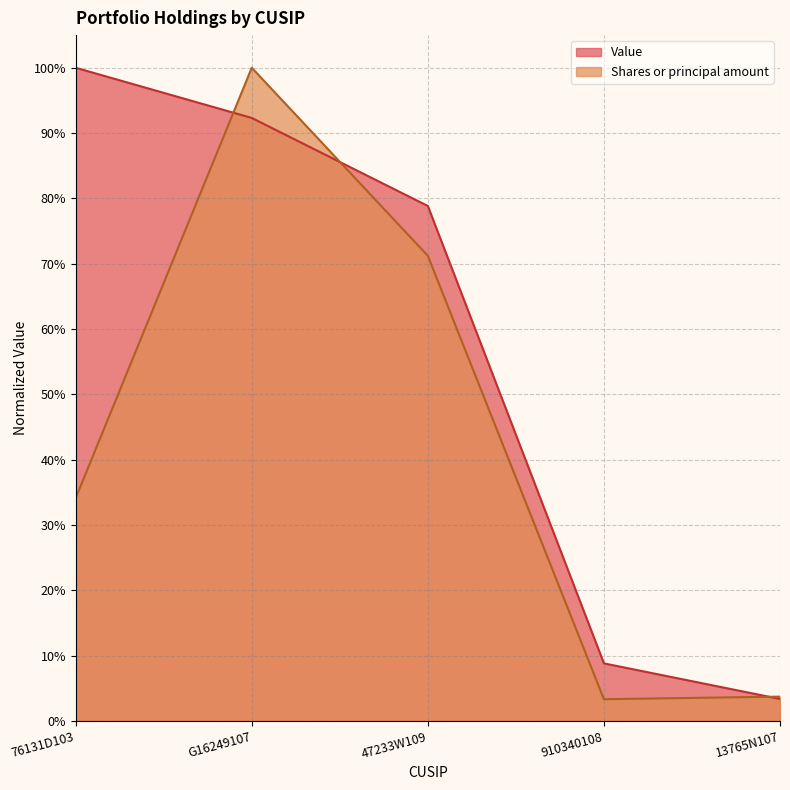

True or false: Shares or principal amount and Value intersect in this chart.

True